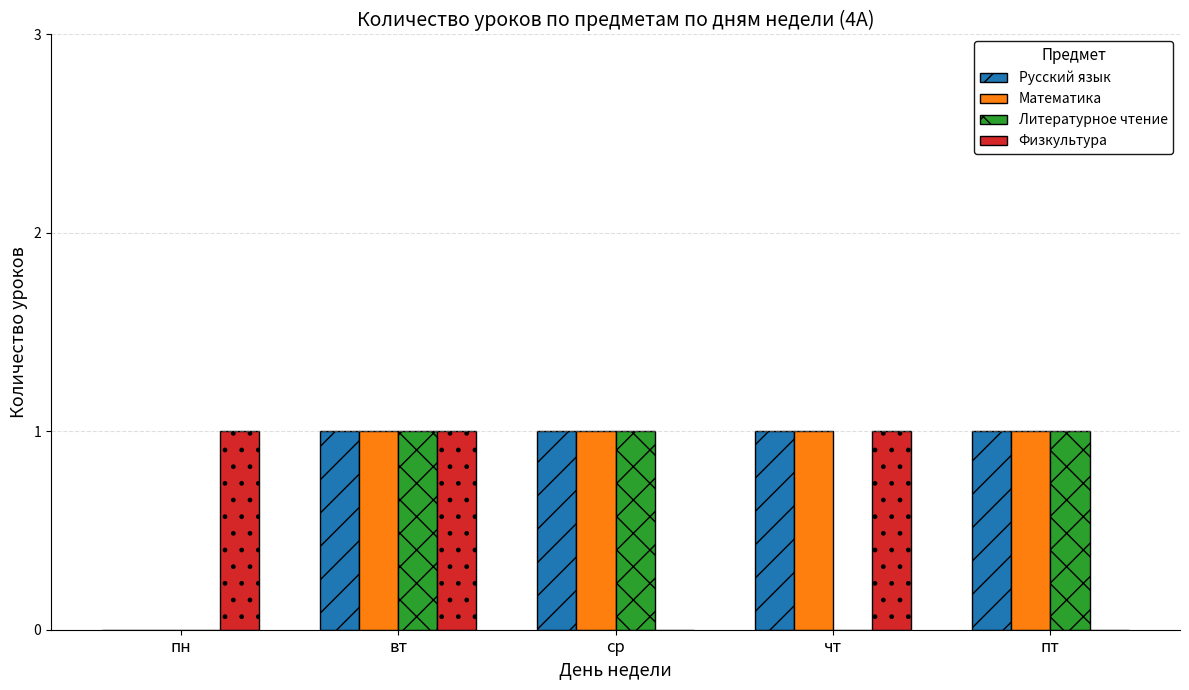

What is the sum of all Русский язык values?

4